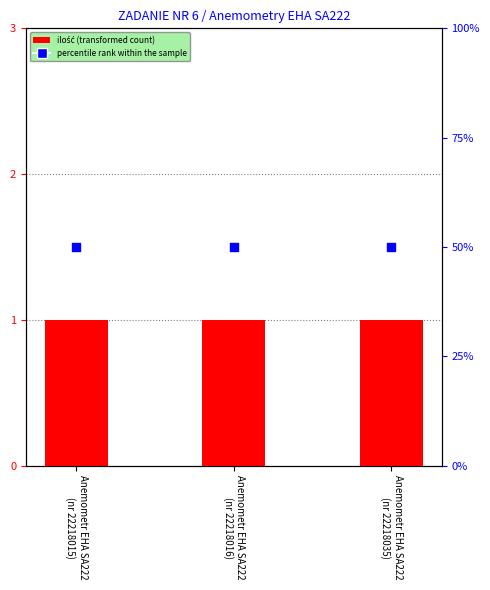

Which series contains the lowest Y value?

ilość